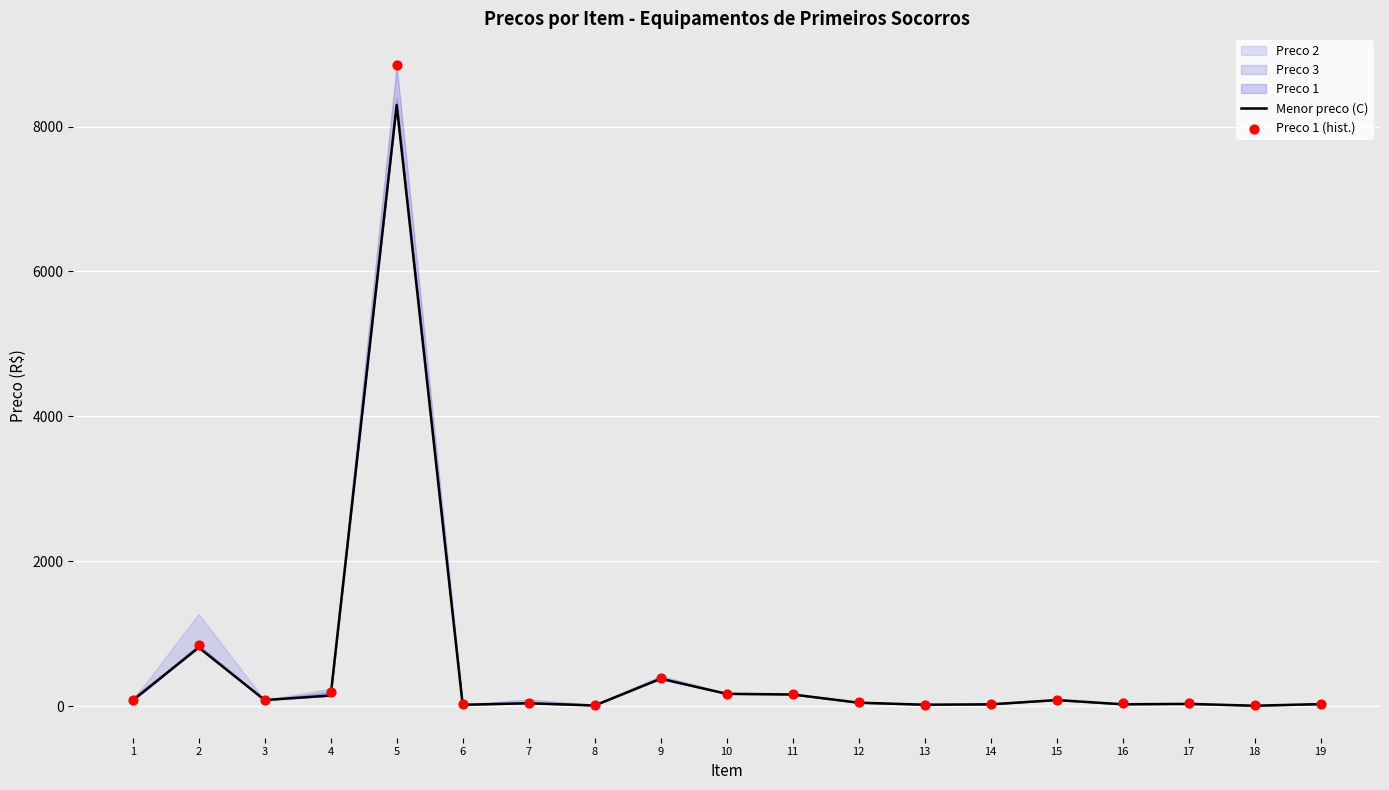

Is the value of Menor preco (C) at 6 greater than the value of Preco 1 (hist.) at 7?

No